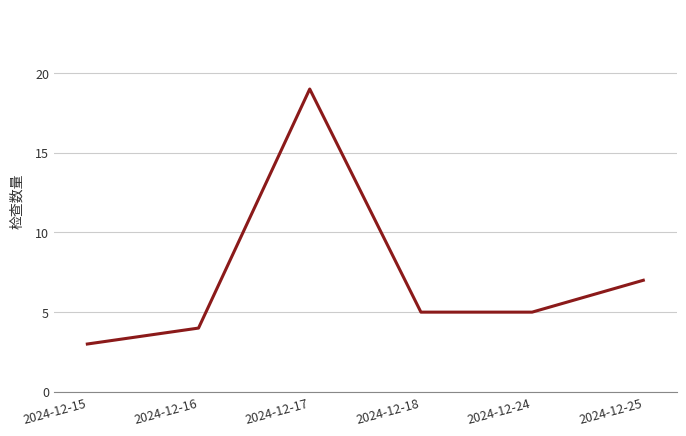

Which label corresponds to the largest value in the chart?

2024-12-17